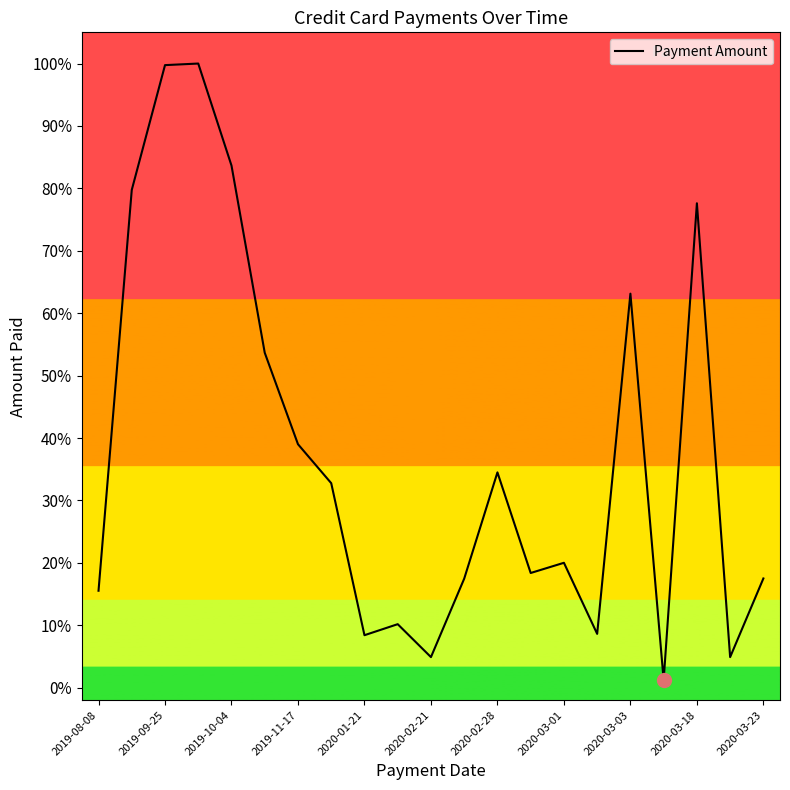

Does the chart have visible grid lines?

No